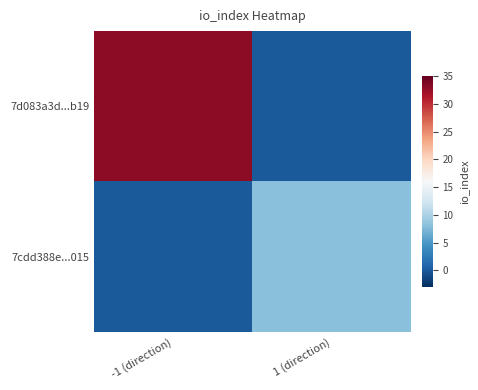

Which has a higher value, 1 (direction) or -1 (direction)?

-1 (direction)